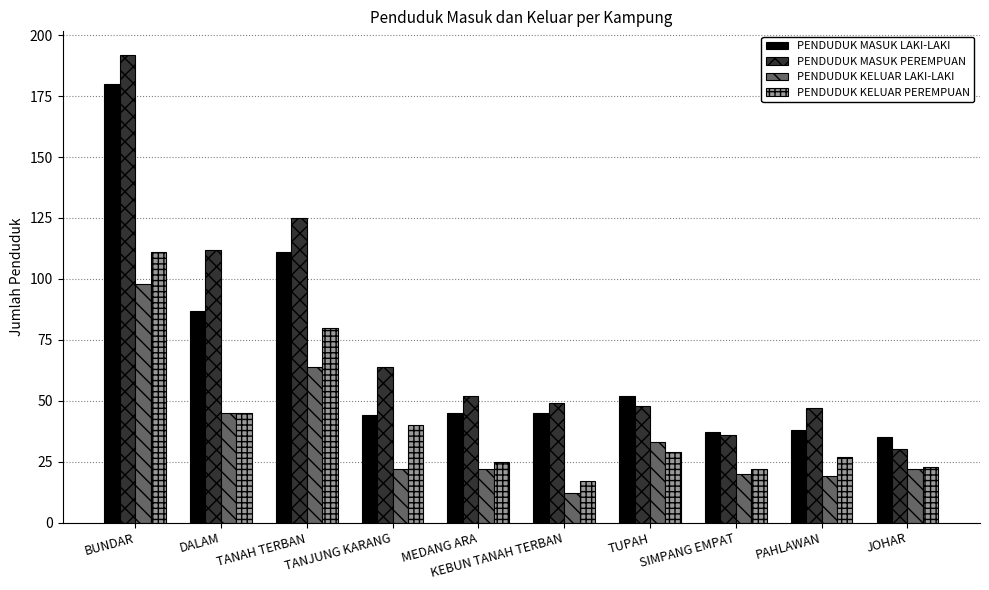

At how many categories does at least one series exceed 122?

2